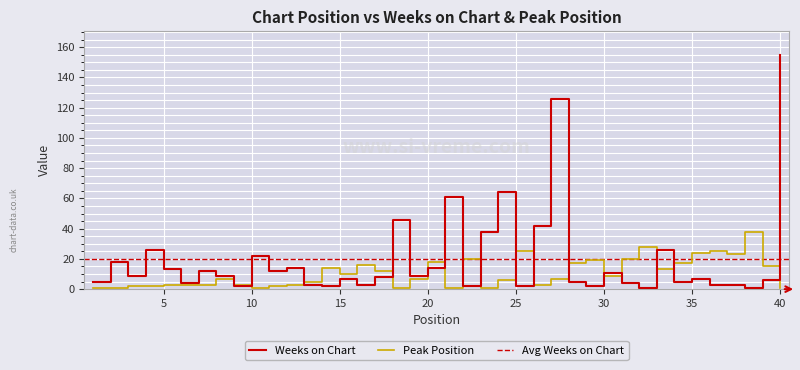

At which label does Weeks on Chart reach its peak?

40